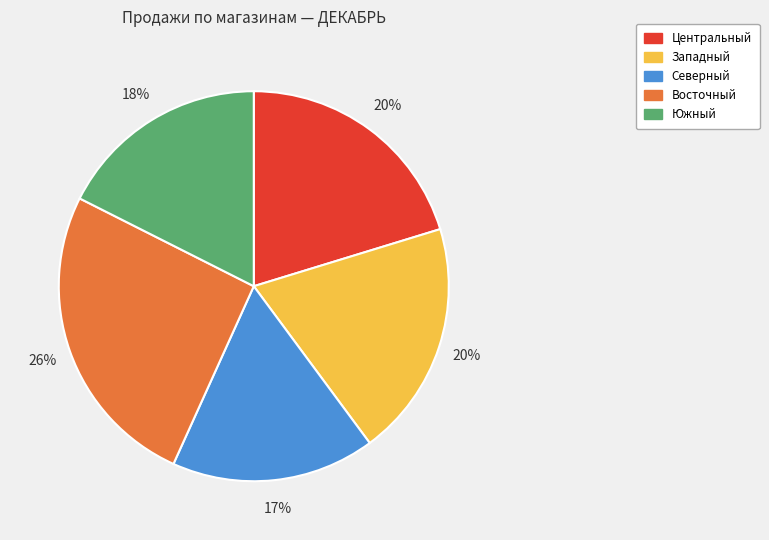

Does Южный represent more than half of the total?

No